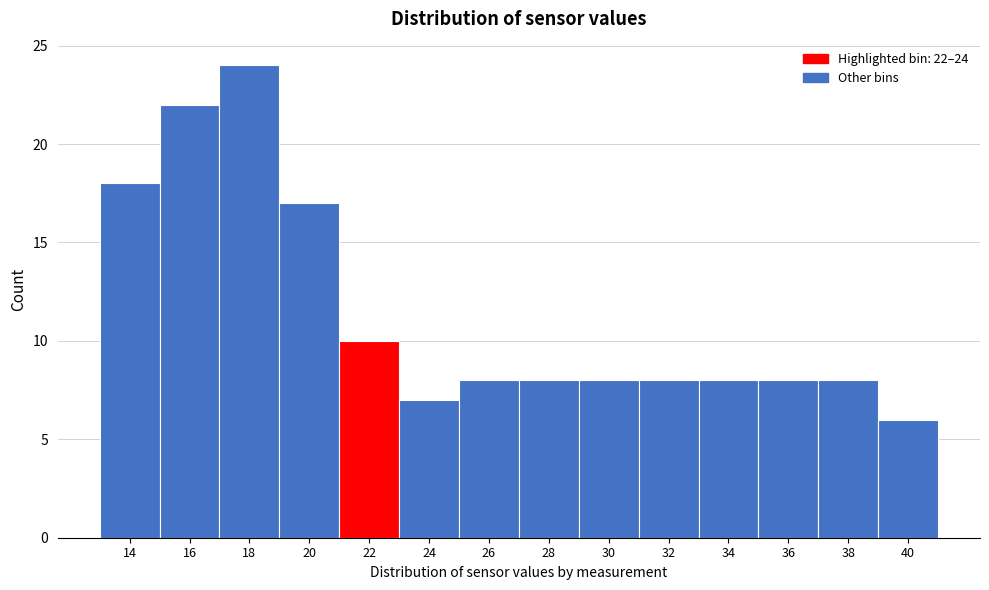

Reading left to right, extract all data points from this chart.

14=18	16=22	18=24	20=17	22=10	24=7	26=8	28=8	30=8	32=8	34=8	36=8	38=8	40=6